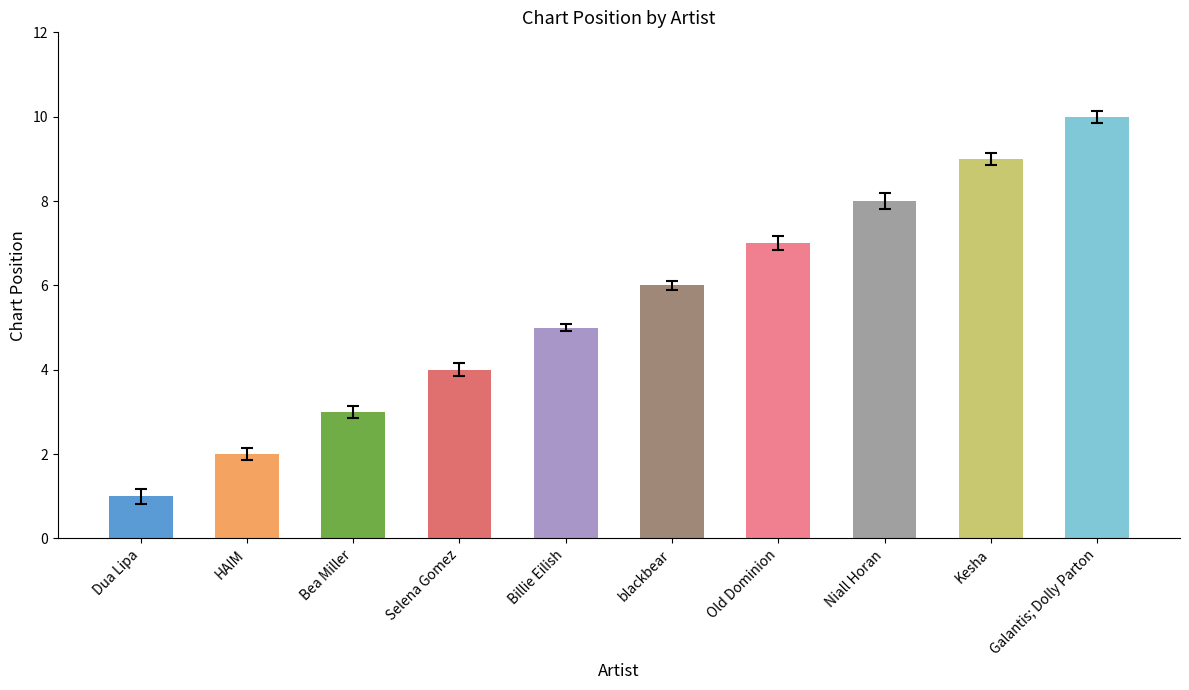

What is the sum of the values at Dua Lipa and HAIM?

3